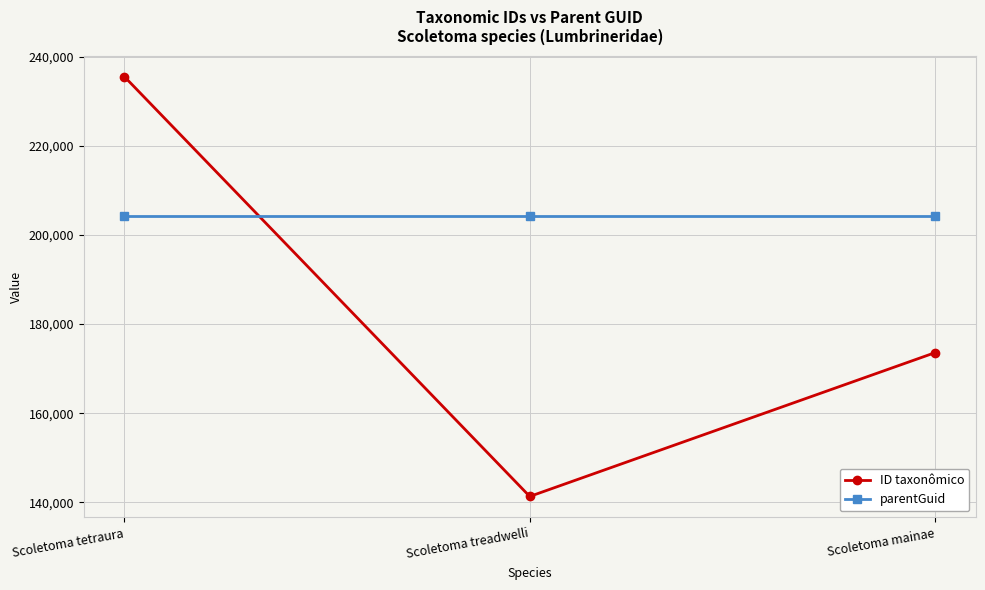

What is the label of the 3rd point from the right?

Scoletoma tetraura